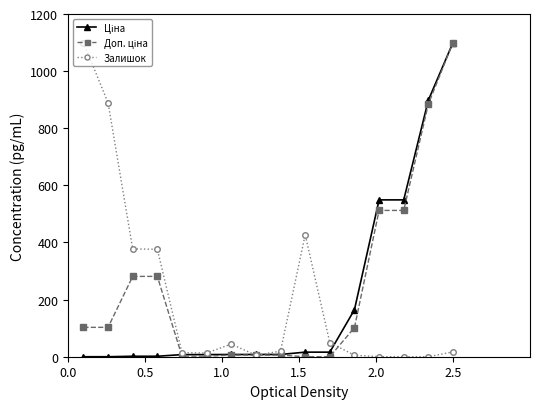

What is the sum of all Ціна values?

3335.2